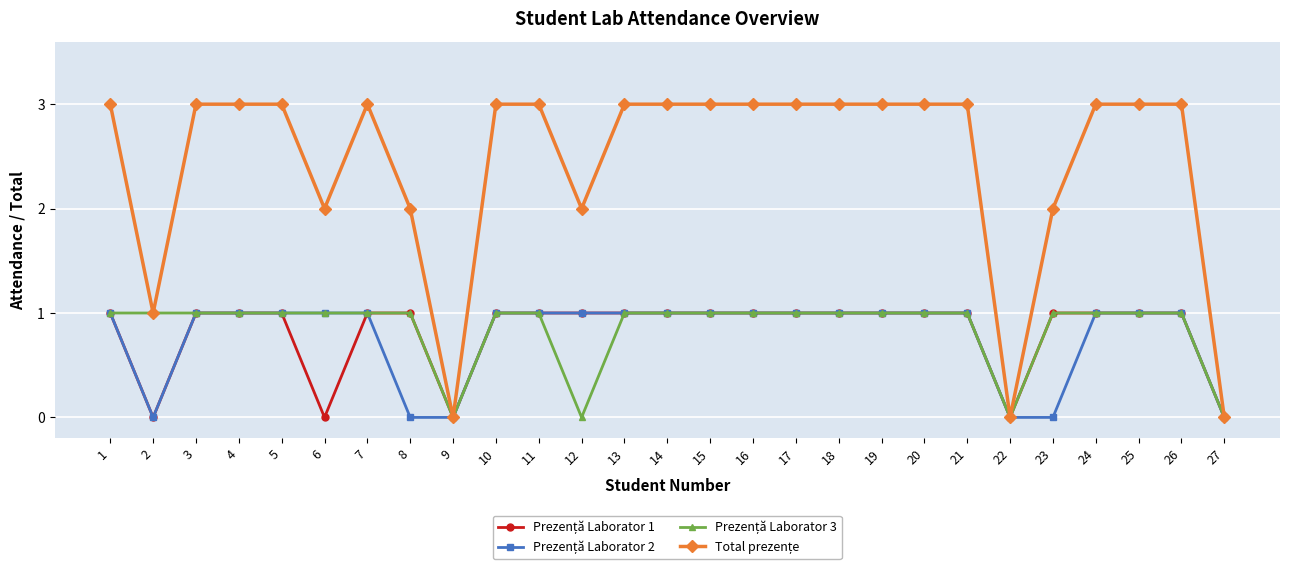

What is the total value across all series at 18?

6